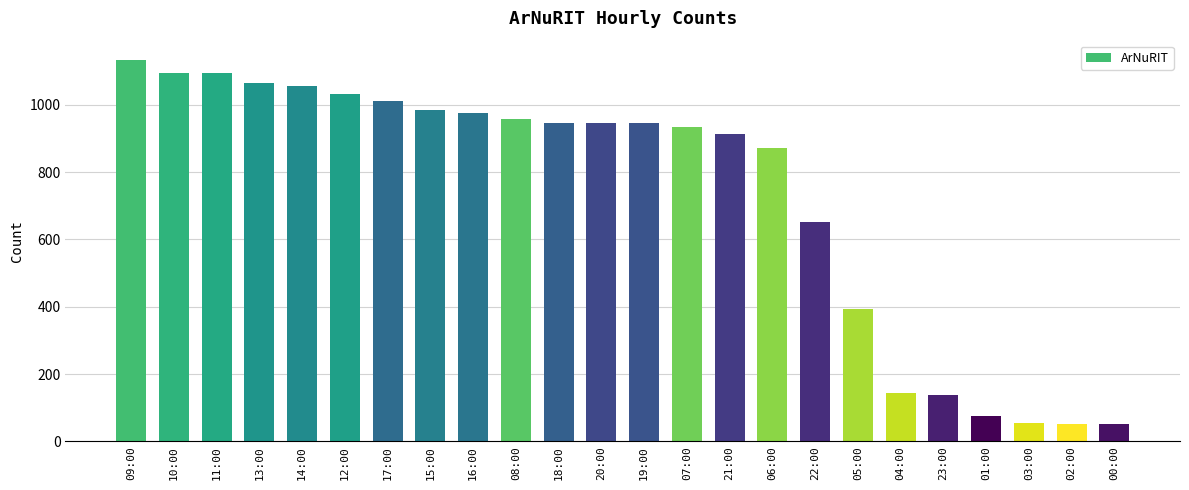

What is the ratio of the value at 06:00 to the value at 00:00?

16.5